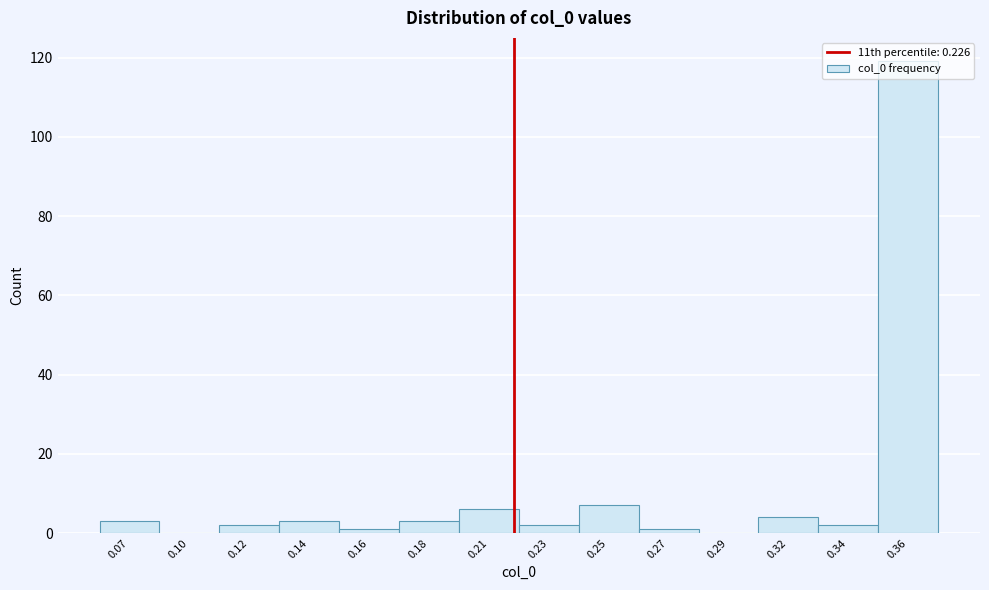

What is the sum of all values?

153